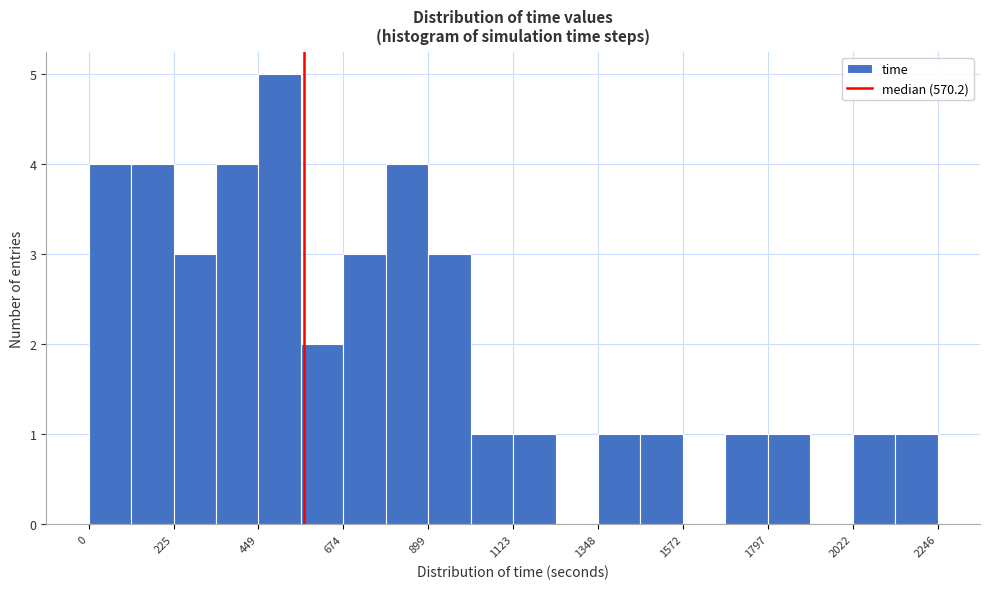

Read against the x-axis, roughly where is the centre of the tallest bar?

500